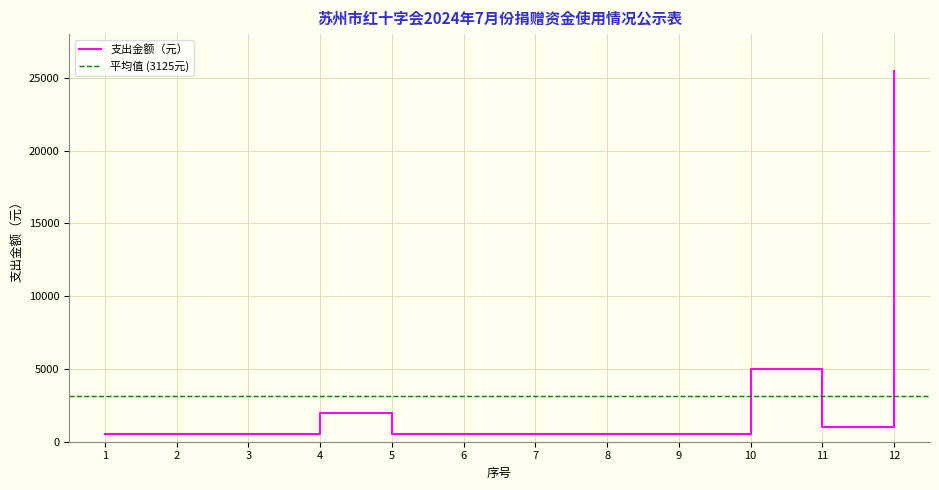

What is the change in value from 8 to 11?

+500